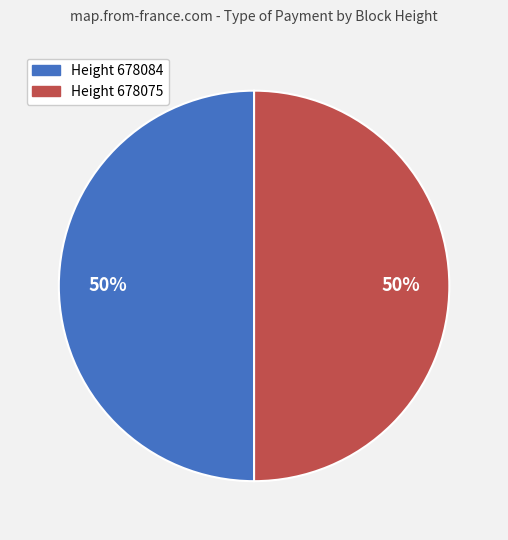

What is the ratio of the value at Height 678075 to the value at Height 678084?

1.0